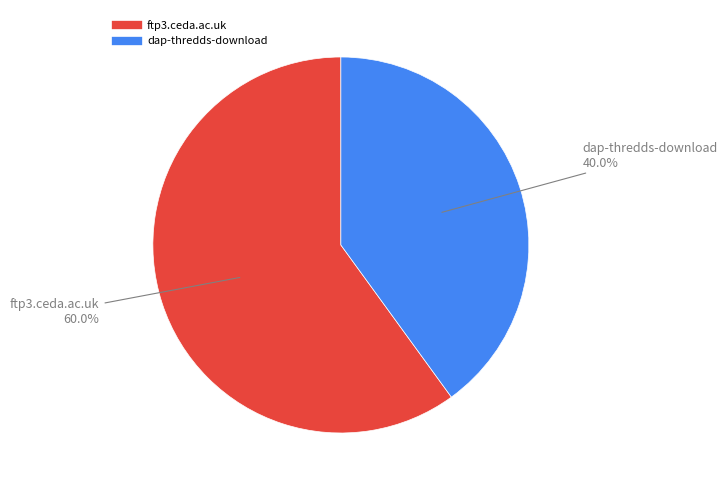

Which category has the biggest portion of the pie?

ftp3.ceda.ac.uk